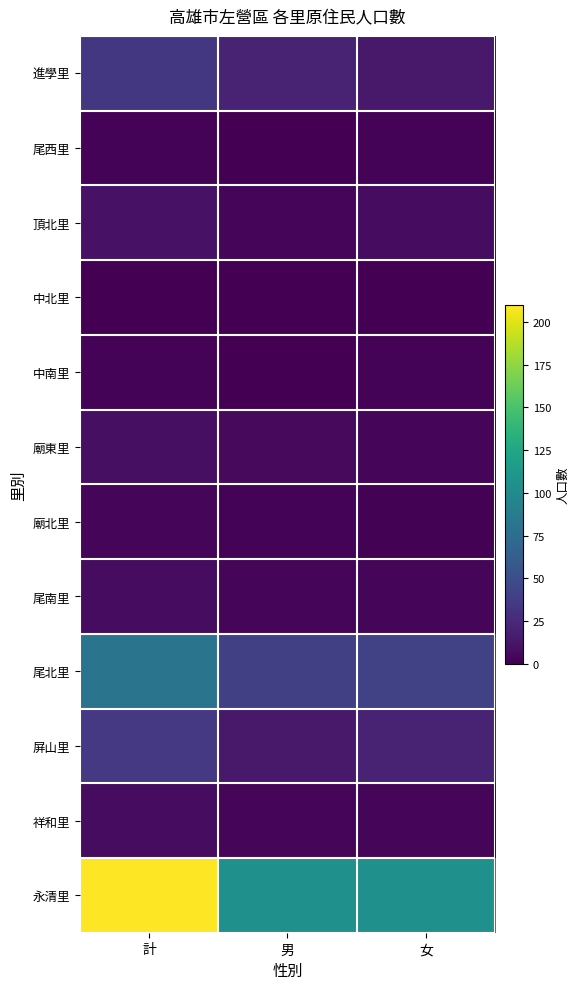

Which category has the highest value across all series?

計